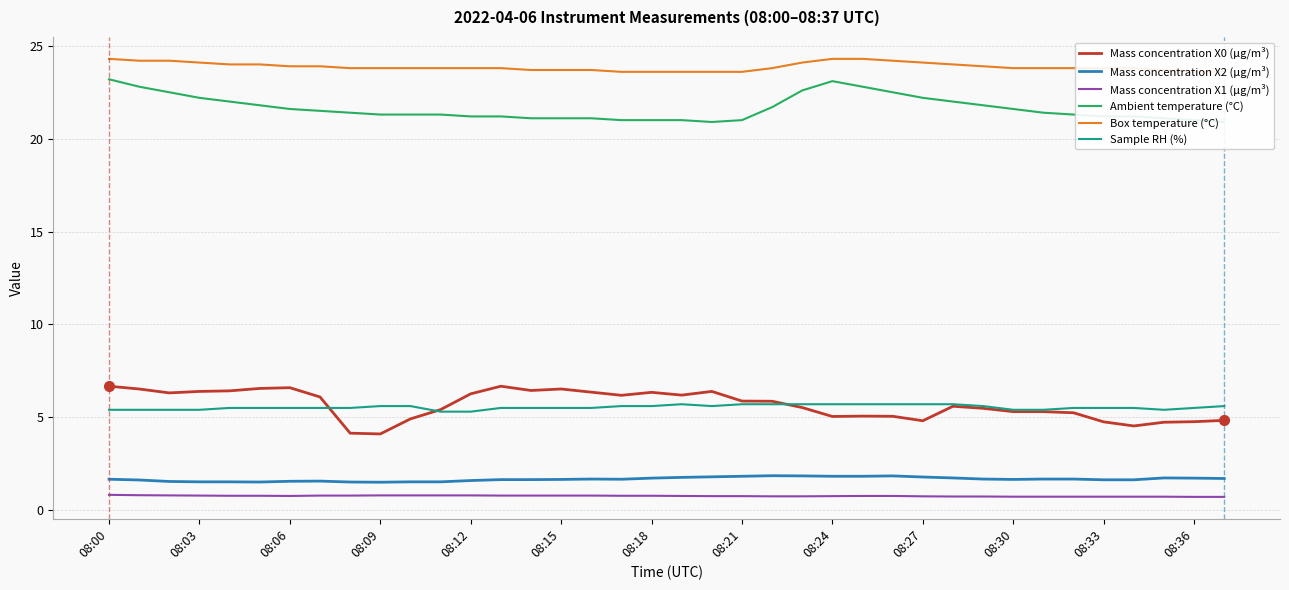

At which category is the sum across all series the highest?

08:00